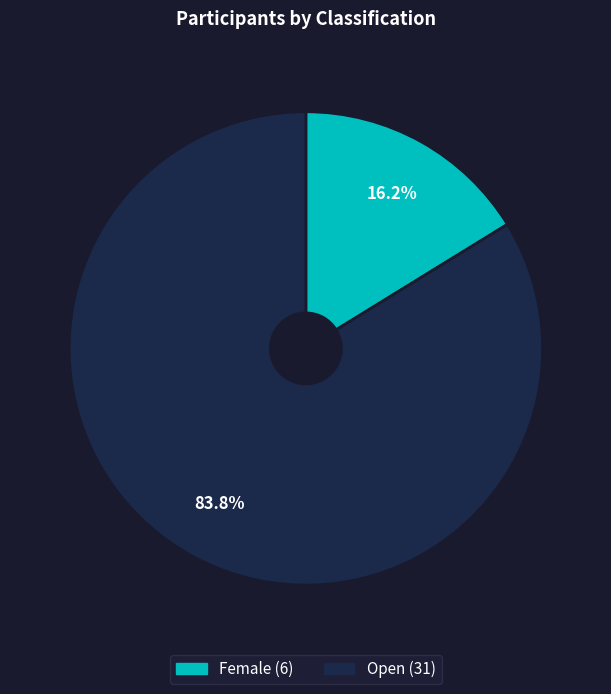

True or false: Female accounts for 16% of the total.

True